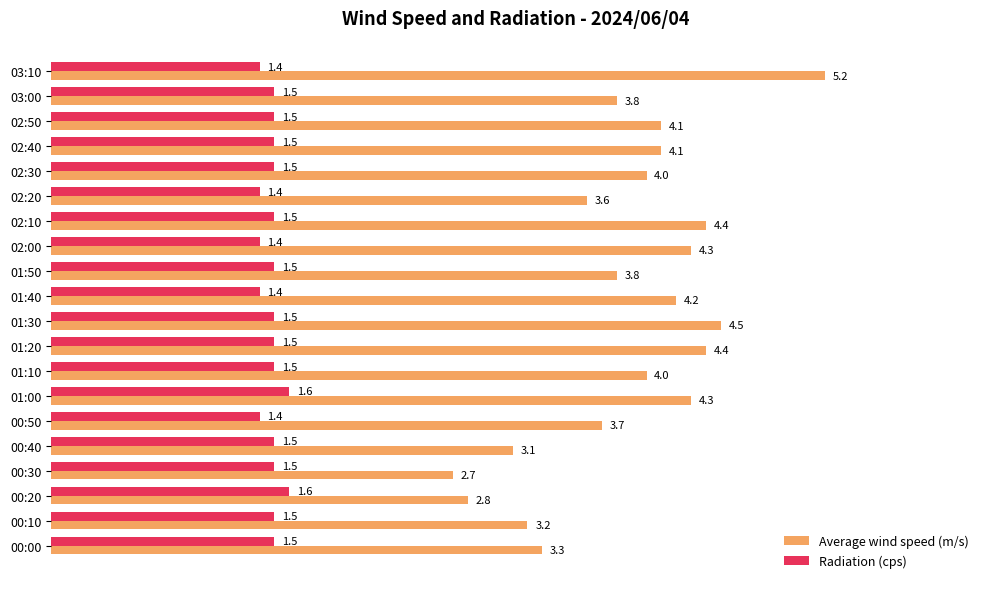

The value of Average wind speed (m/s) at 00:50 is 5.7. True or false?

False